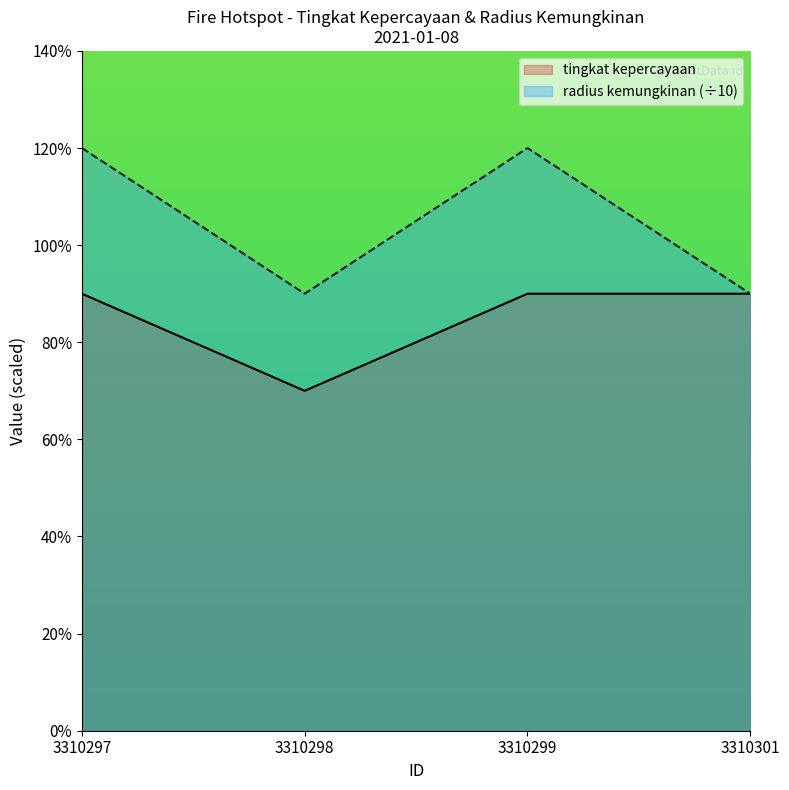

List the series in order of their overall mean, highest first.

radius kemungkinan (÷10), tingkat kepercayaan